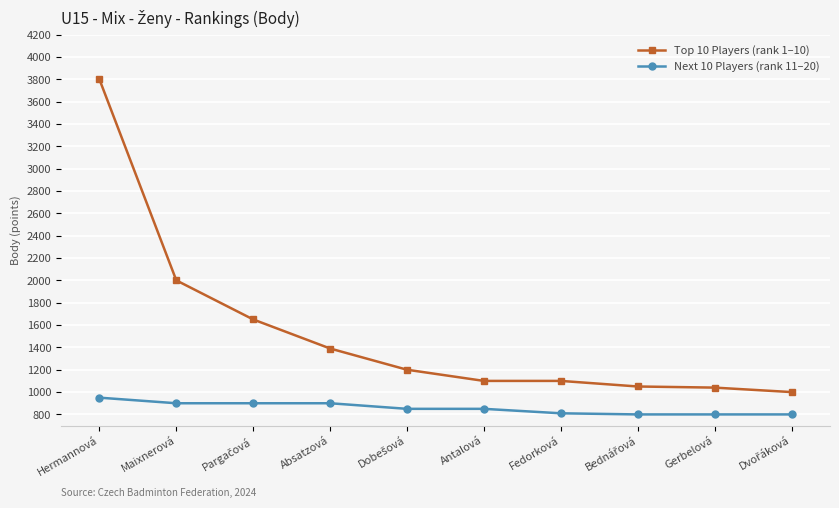

At which label is Top 10 Players (rank 1–10) closest to 2400?

Maixnerová